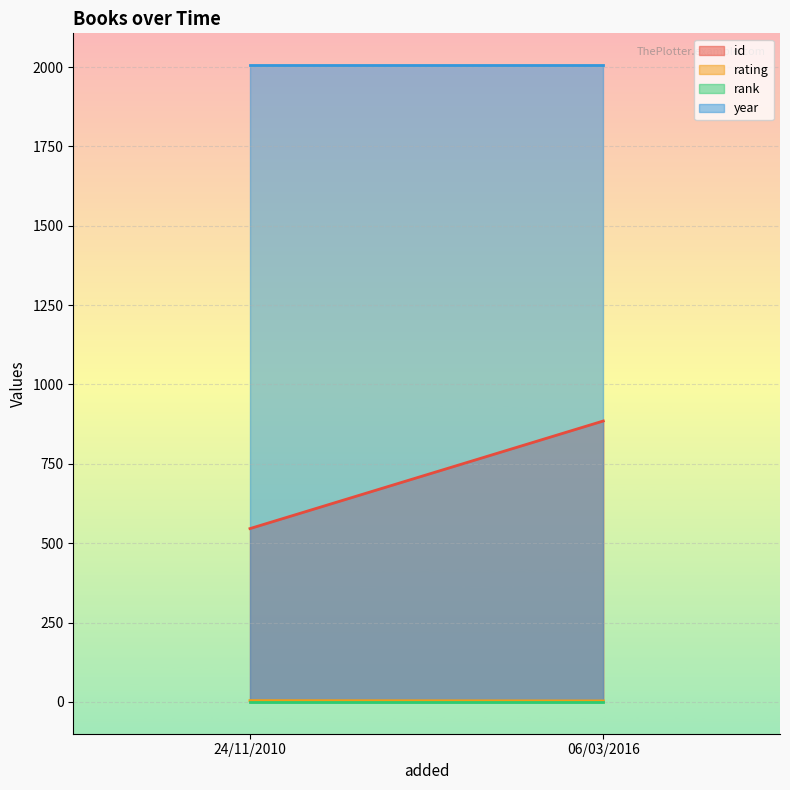

Reading left to right, what are all the values shown in this chart?

id: 24/11/2010=546	06/03/2016=885
rating: 24/11/2010=4	06/03/2016=3
rank: 24/11/2010=1	06/03/2016=1
year: 24/11/2010=2006	06/03/2016=2006